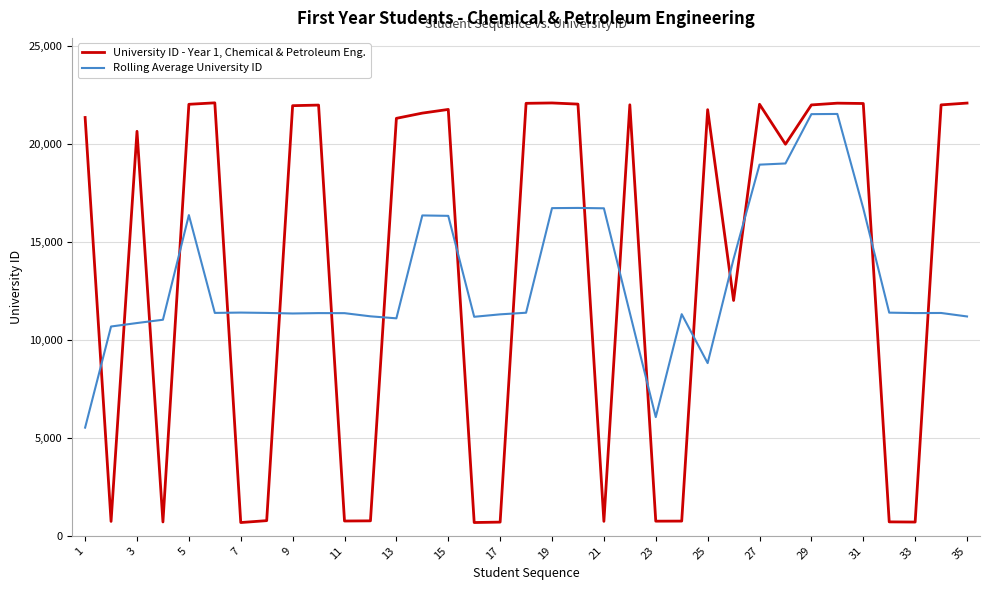

Which series has the widest spread of values?

University ID - Year 1, Chemical & Petroleum Eng.